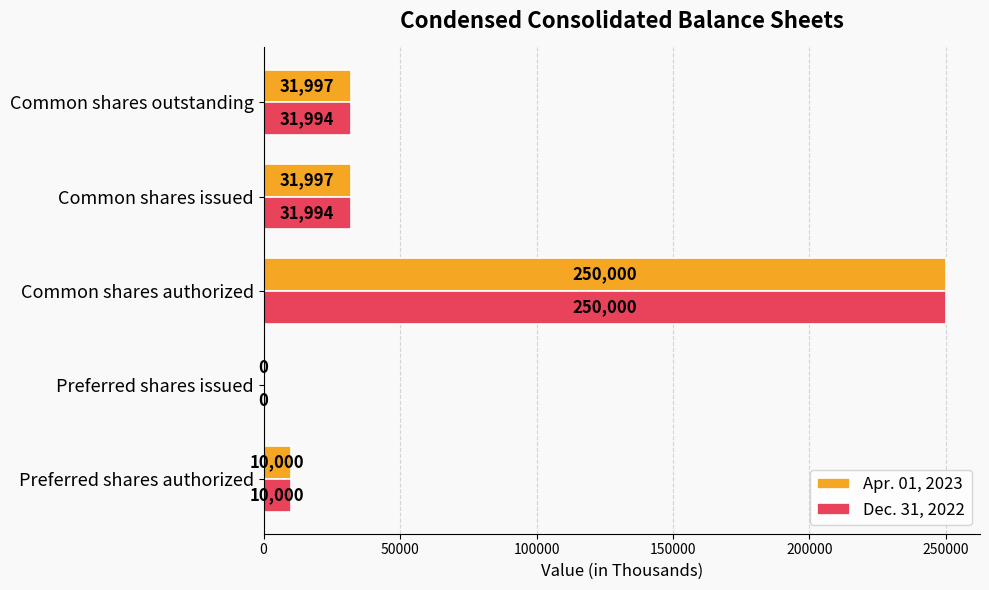

The Apr. 01, 2023 series shows 250000 at Common shares authorized. True or false?

True